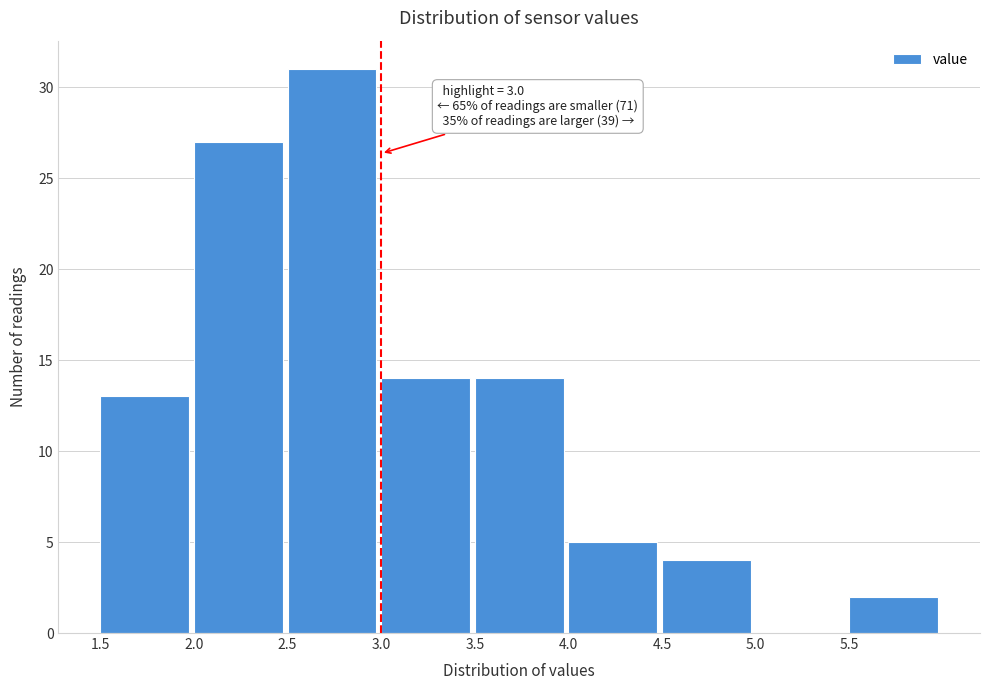

Which range on the x-axis has the tallest bar?

2.5 to 3.0